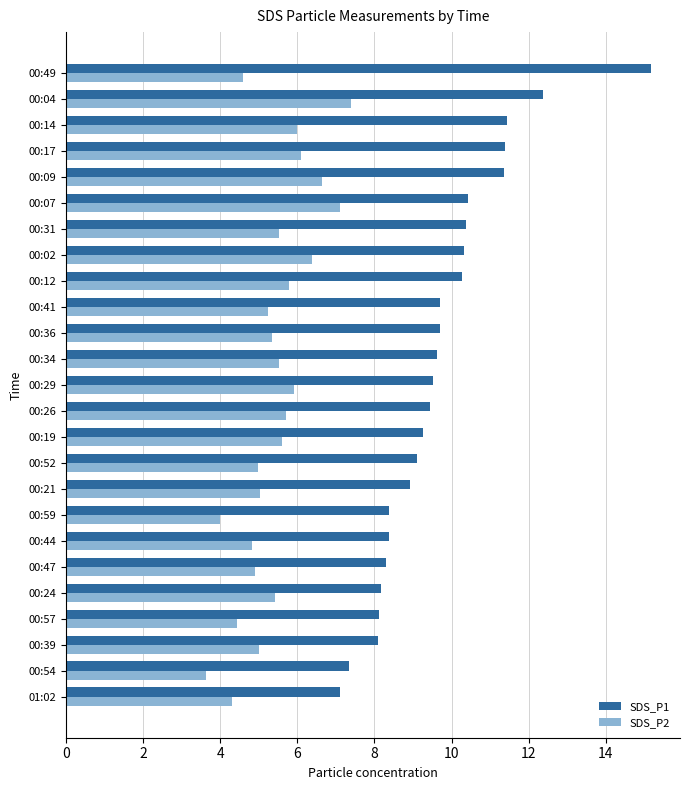

Rank the series by their average value, from lowest to highest.

SDS_P2, SDS_P1